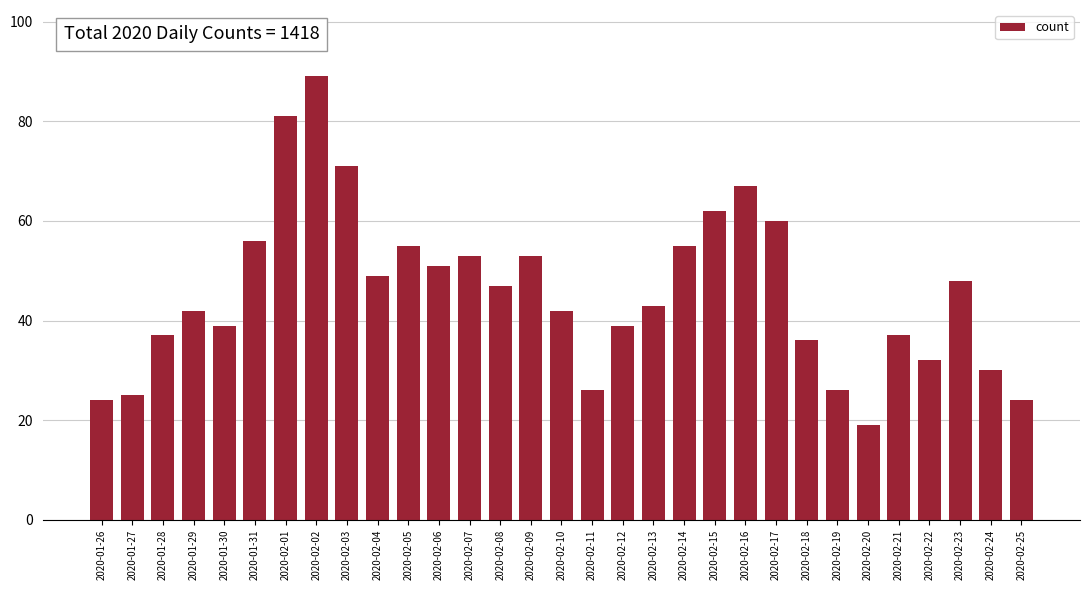

At which category does the chart reach its minimum across all series?

2020-02-20